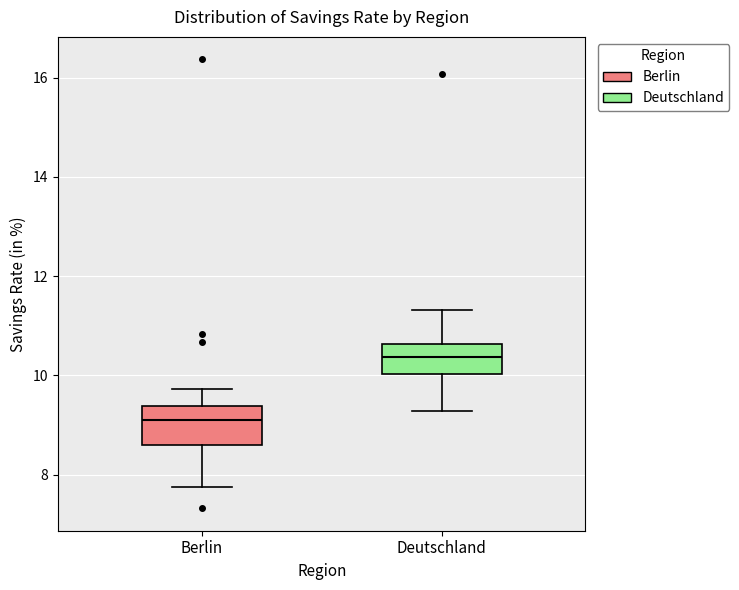

Reading left to right, transcribe this box plot: for each box, give where its median line is, the range the box spans, and where its two whiskers end, as read against the y-axis. The values are not printed on the chart, so give them approximately, as read against the axis.

Berlin: median 9.2, box 8.6 to 9.4, whiskers 7.8 to 9.8
Deutschland: median 10.4, box 10.0 to 10.6, whiskers 9.2 to 11.4